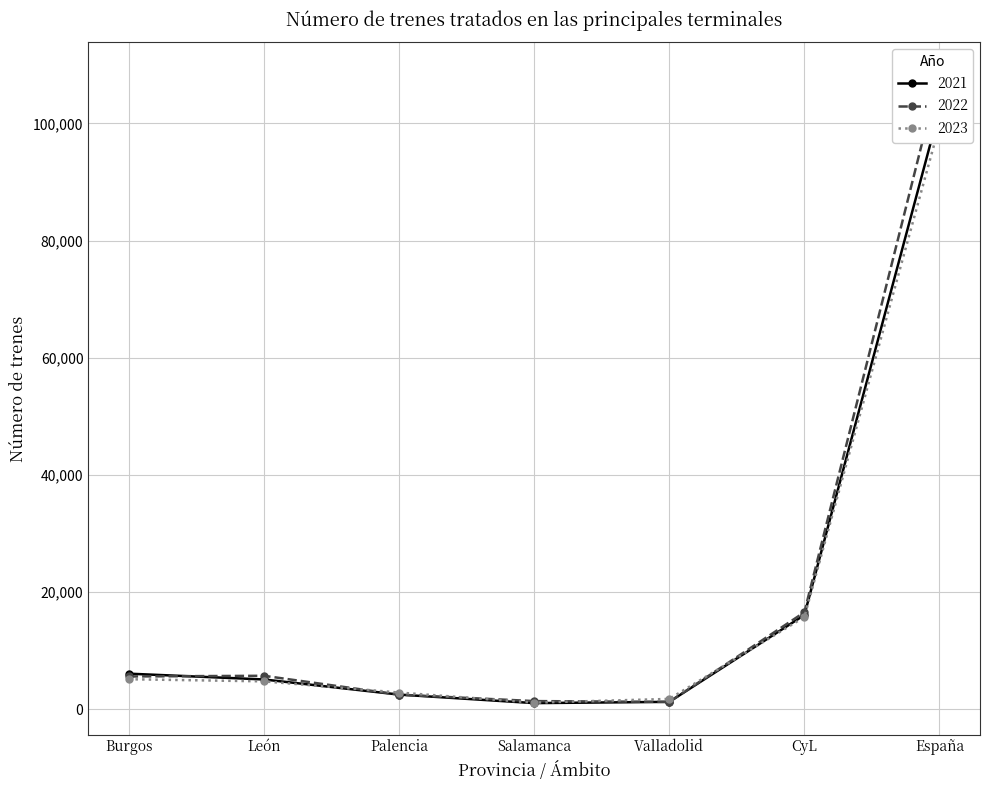

Which series has the largest range (max minus min)?

2022